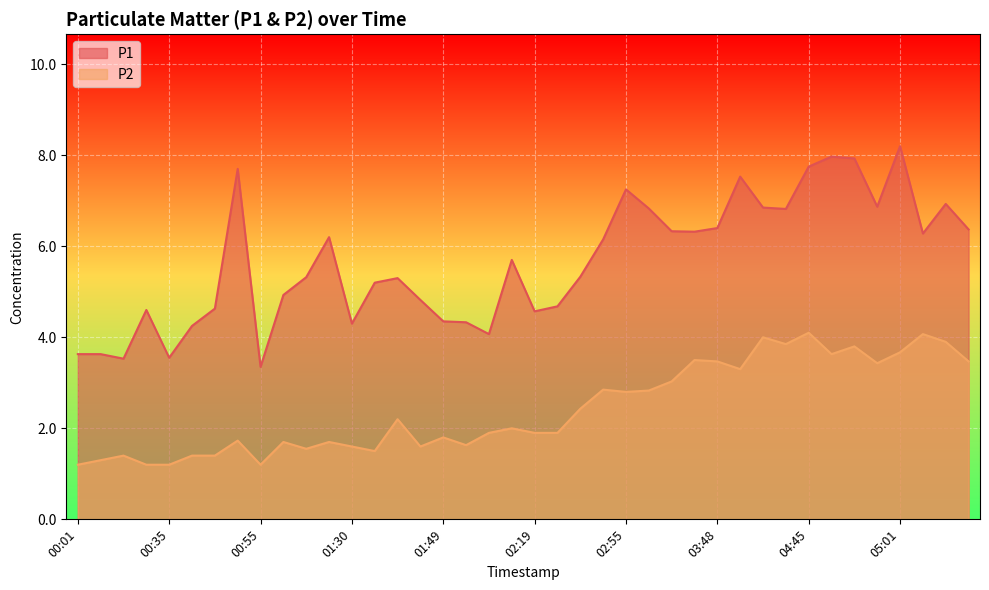

True or false: P1 has a value of 6.4 at 03:48.

True